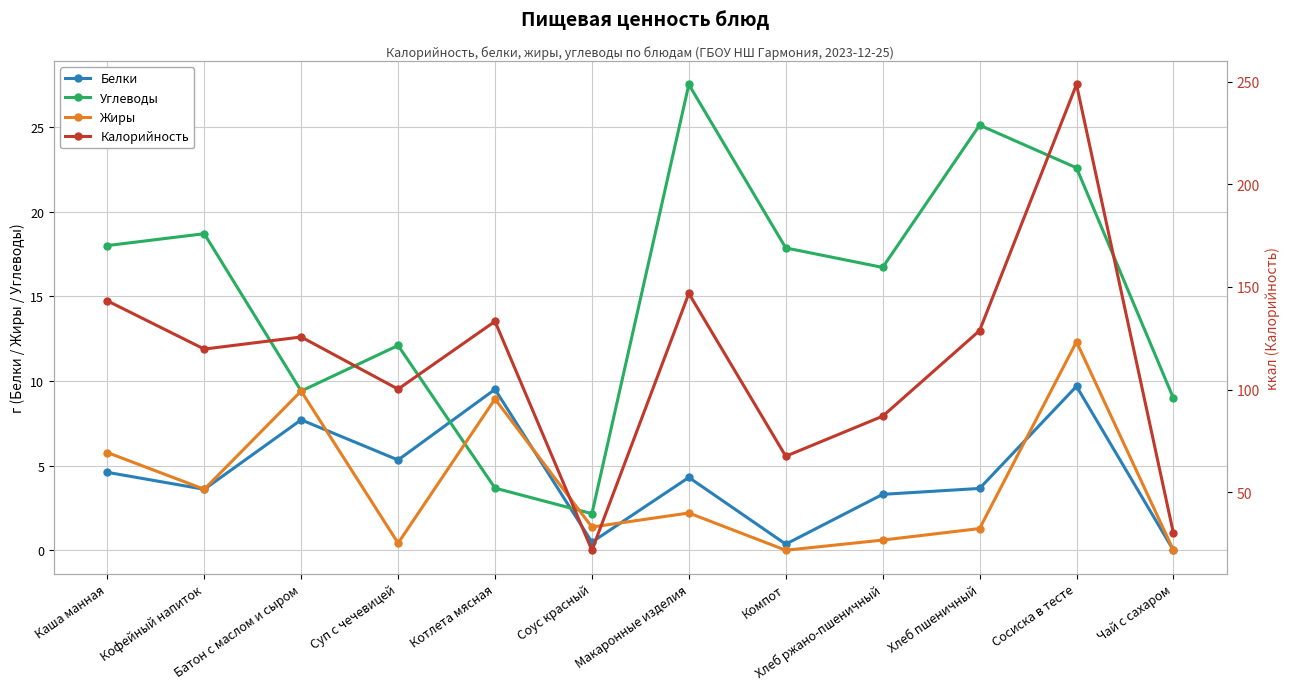

What is the difference between the Калорийность values at Компот and Соус красный?

45.8